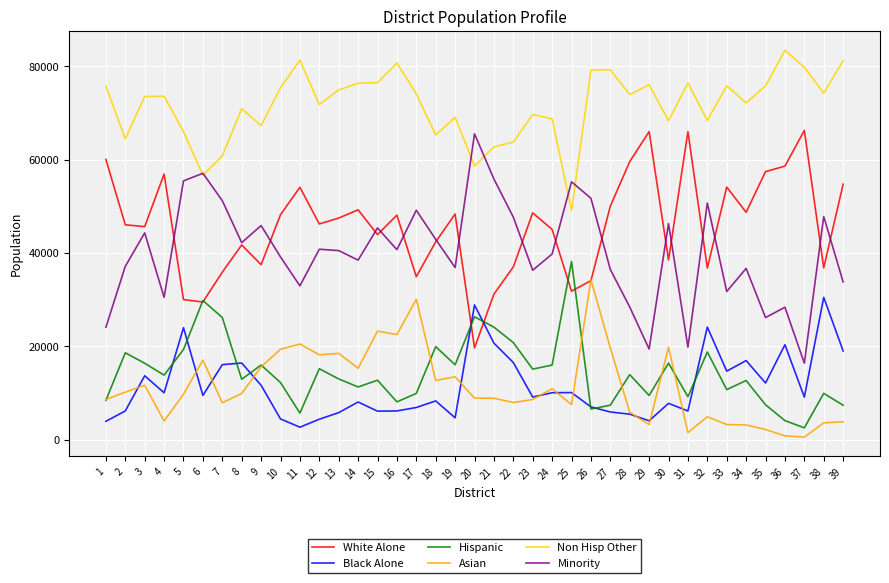

How many lines are shown in the chart?

6